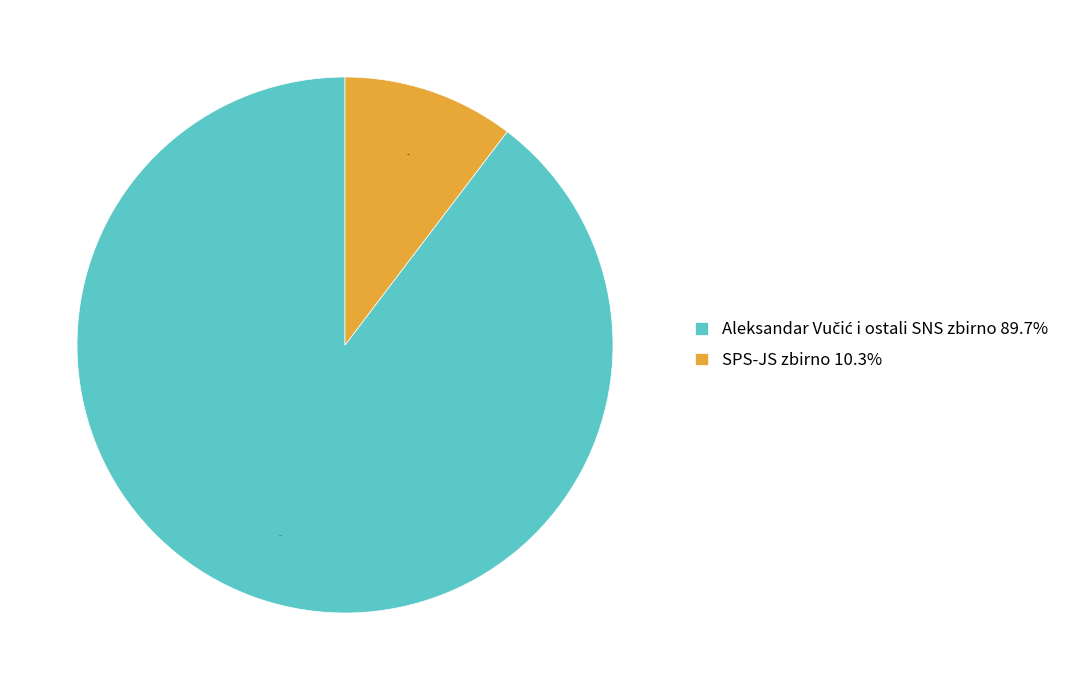

How many segments does this pie chart have?

2